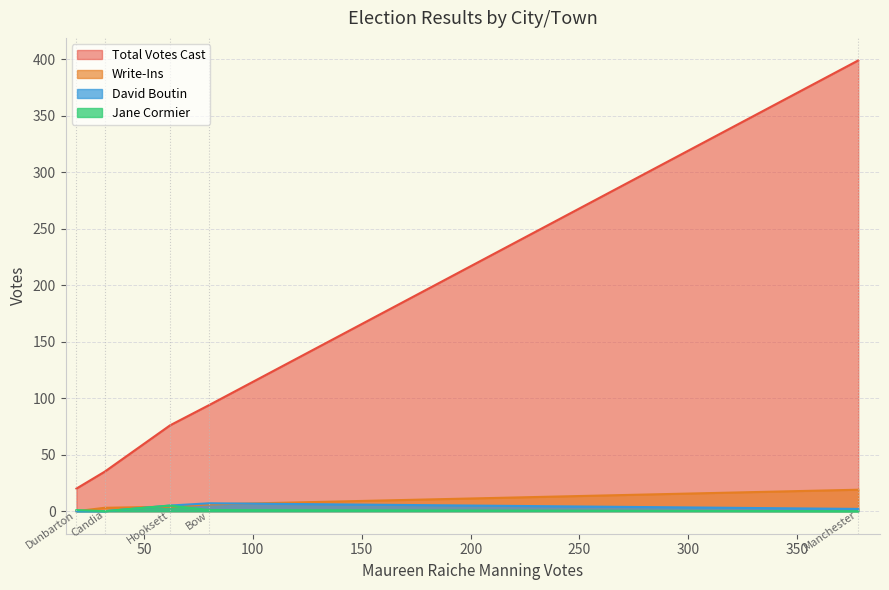

At which label does Write-Ins first exceed 4?

Bow